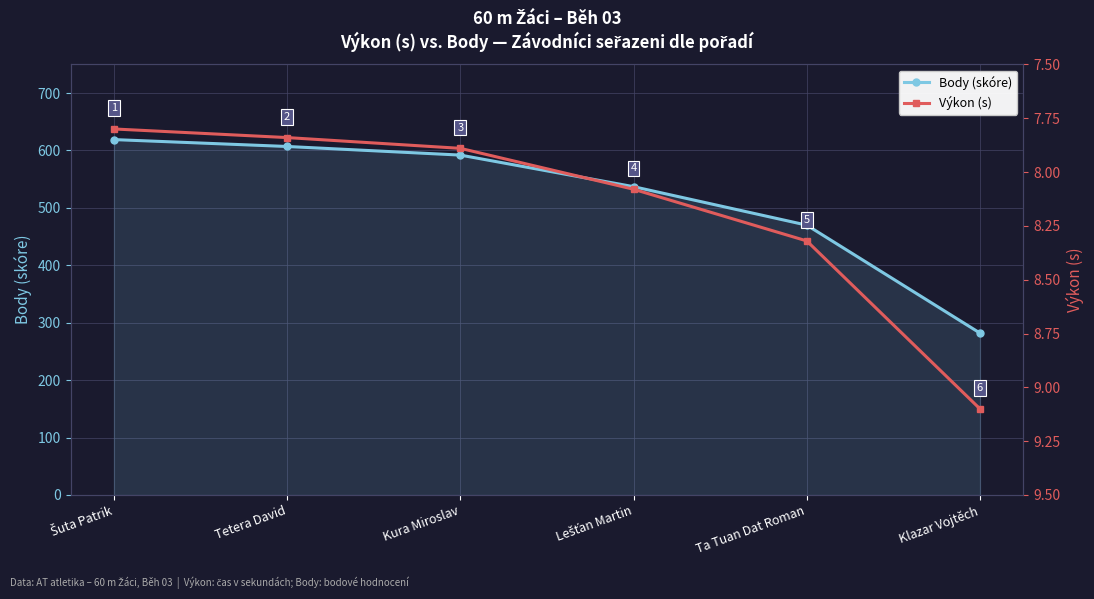

List the series in order of their overall mean, highest first.

Body (skóre), Výkon (s)